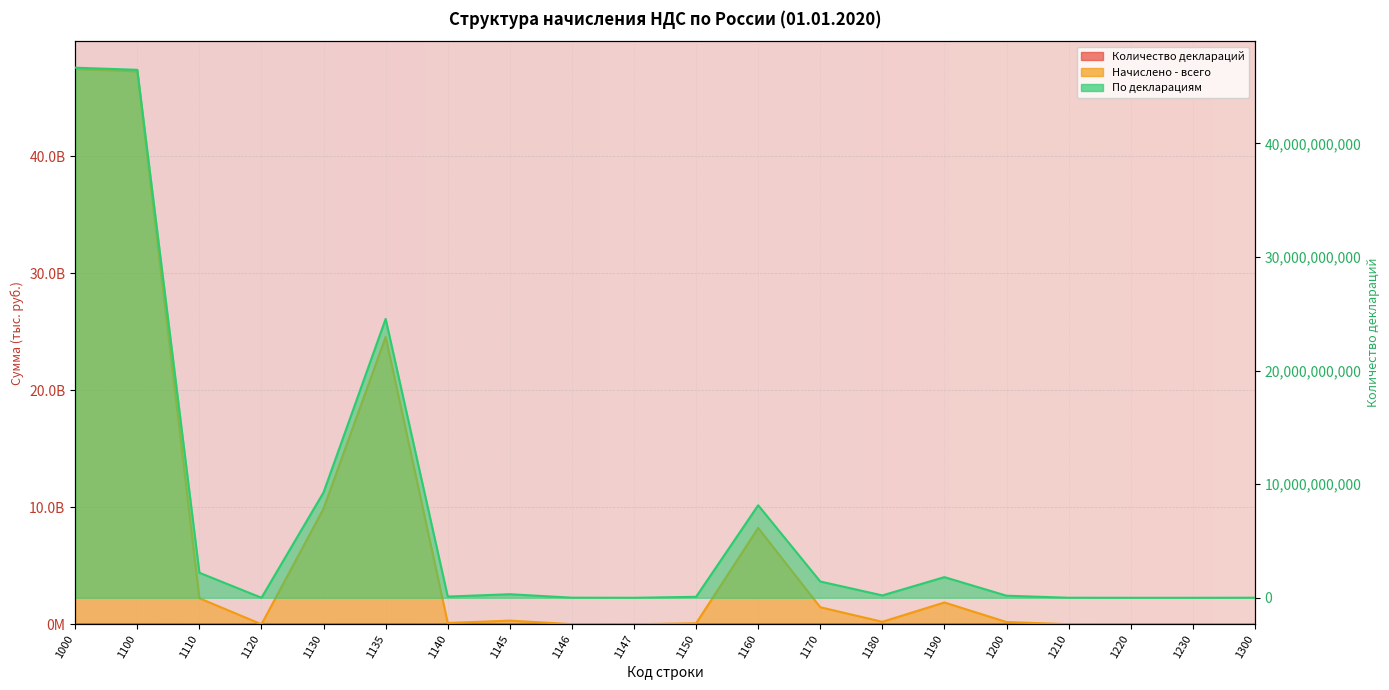

Where is the first local maximum for По декларациям?

1135